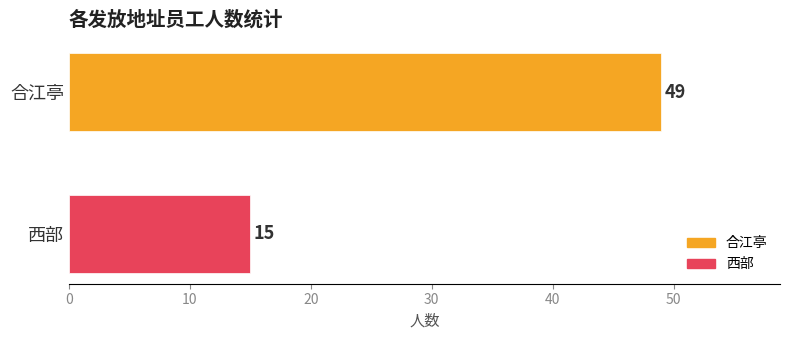

What is the greatest value displayed?

49